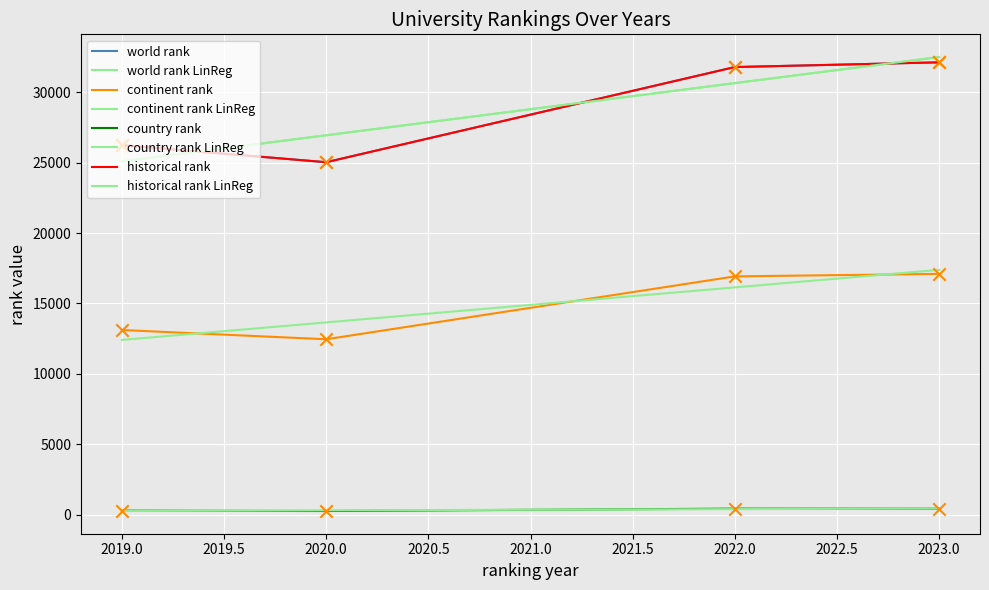

Is this an area chart (filled region under the line)?

No